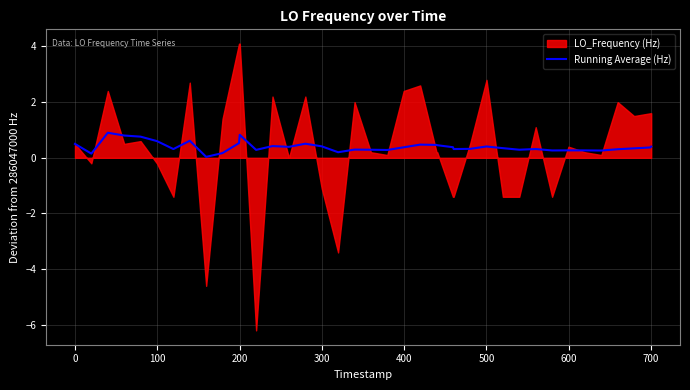

What is the maximum value for Running Average (Hz)?

0.9